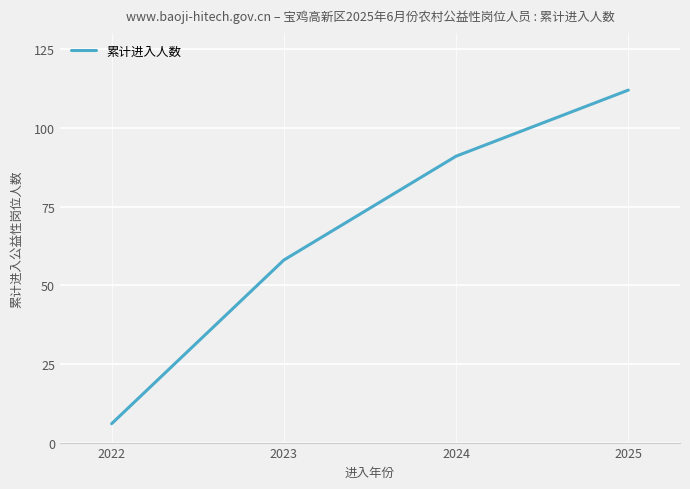

What is the sum of the values at 2022 and 2024?

97